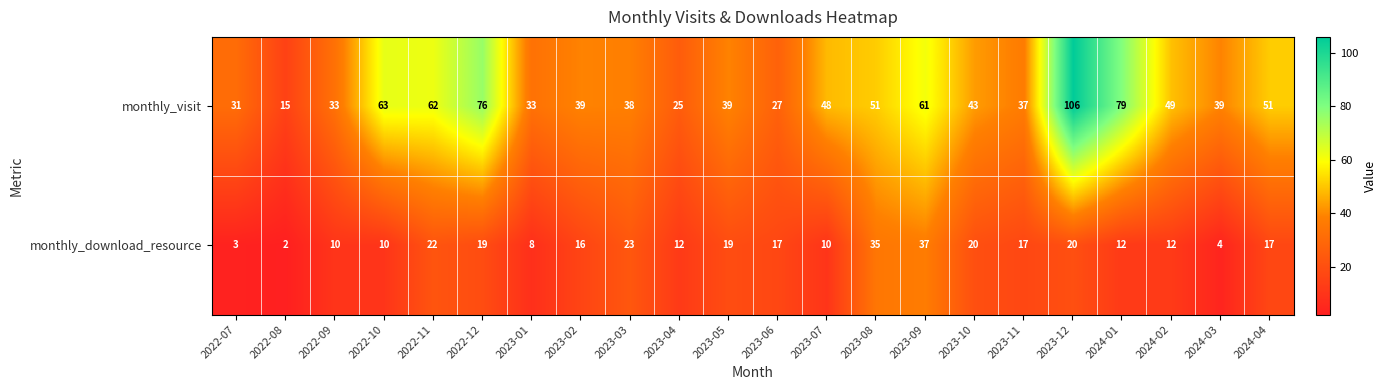

How many categories are shown in the chart?

22